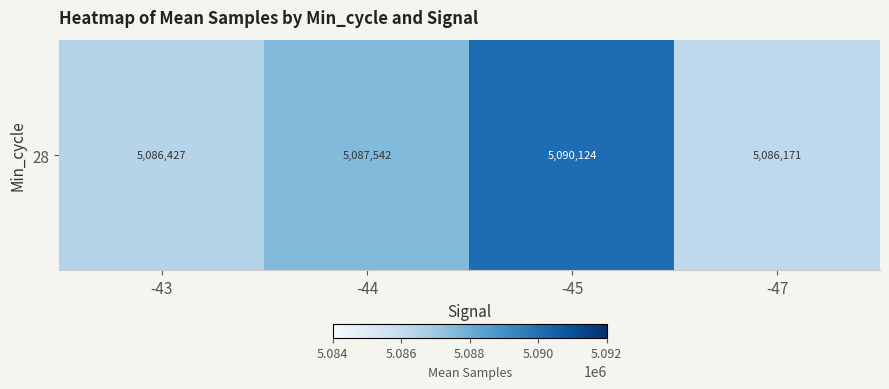

List the labels in order of value, largest first.

-45, -44, -43, -47